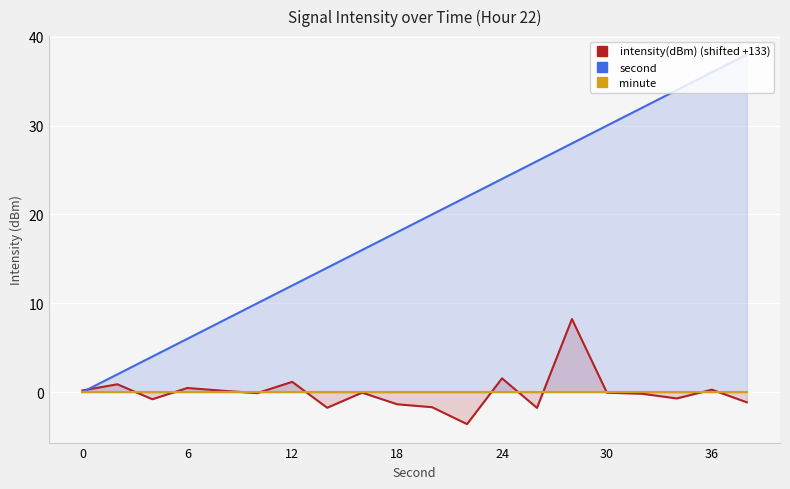

What are all the series names shown in the legend?

intensity(dBm) (shifted +133), second, minute